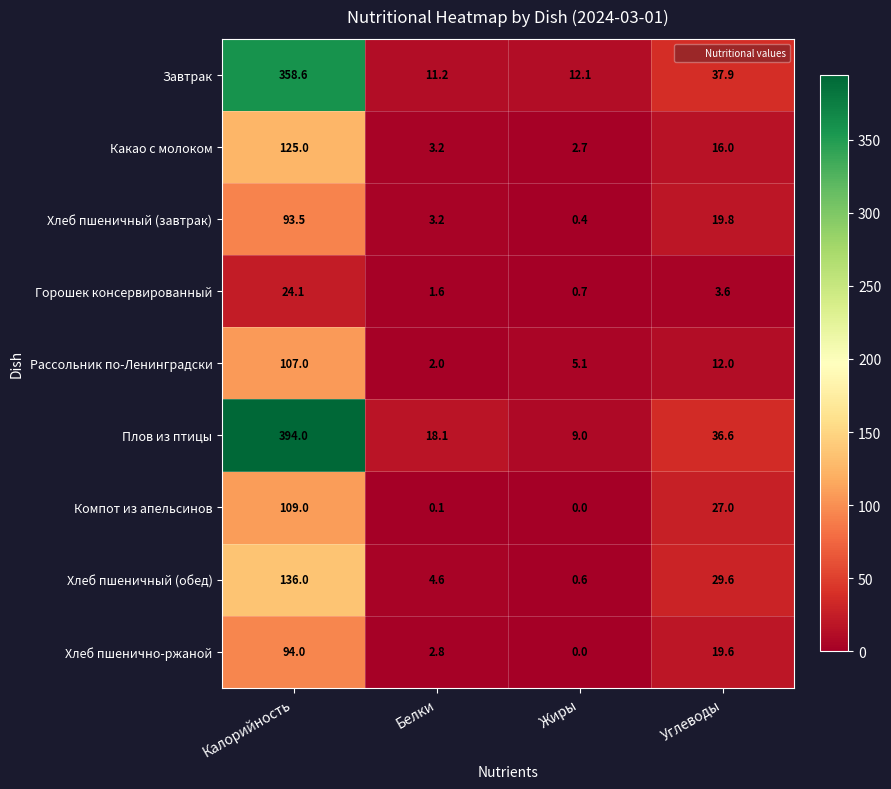

What is the difference between the Плов из птицы values at Жиры and Углеводы?

27.6